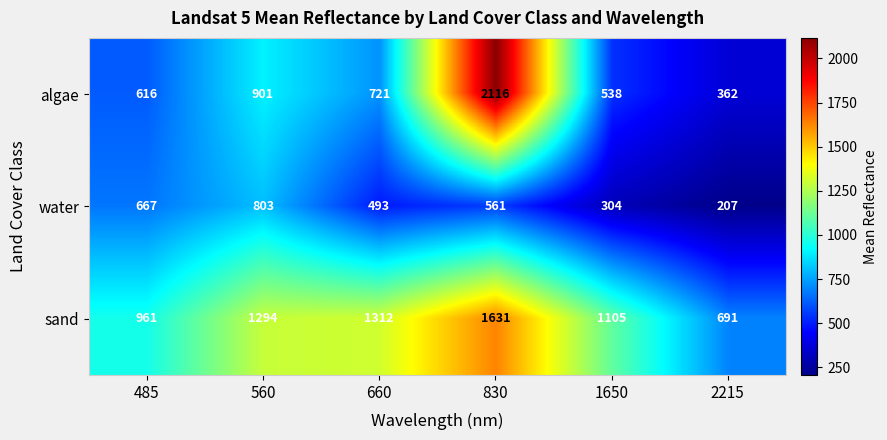

Rank the series by their average value, from highest to lowest.

sand, algae, water